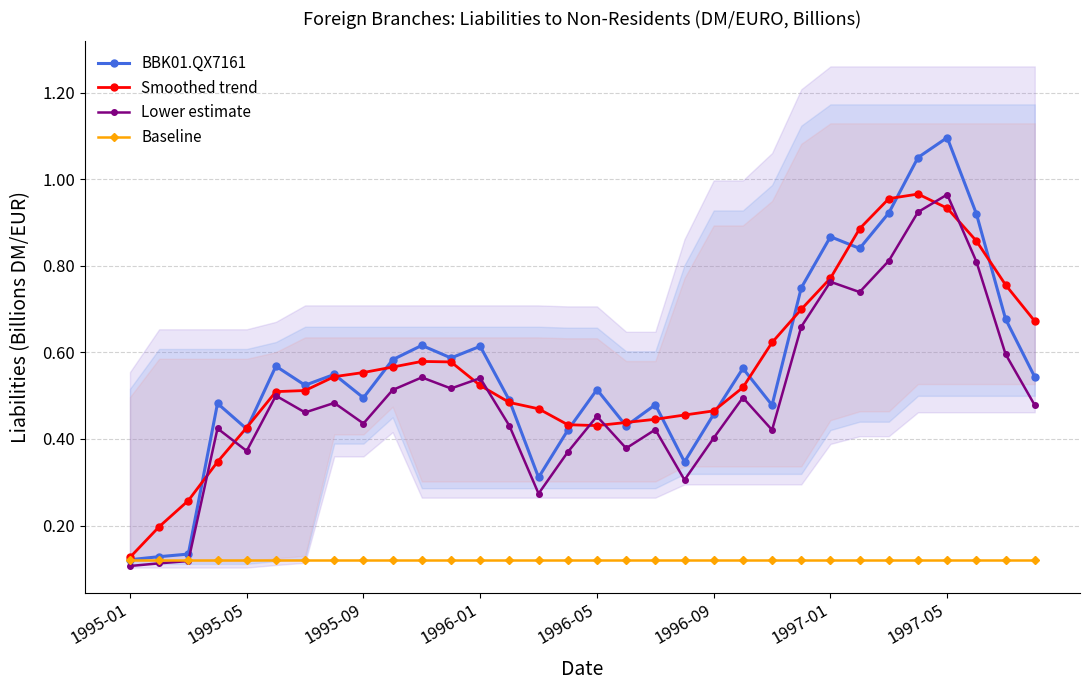

What is the difference between the highest and lowest values at 9?

0.5